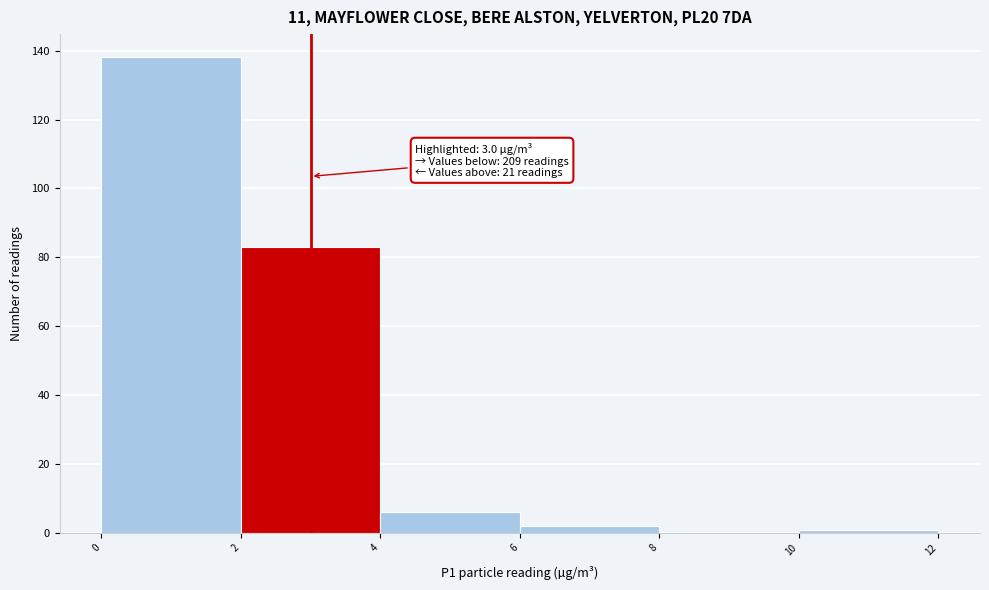

Which range on the x-axis has the tallest bar?

0 to 2